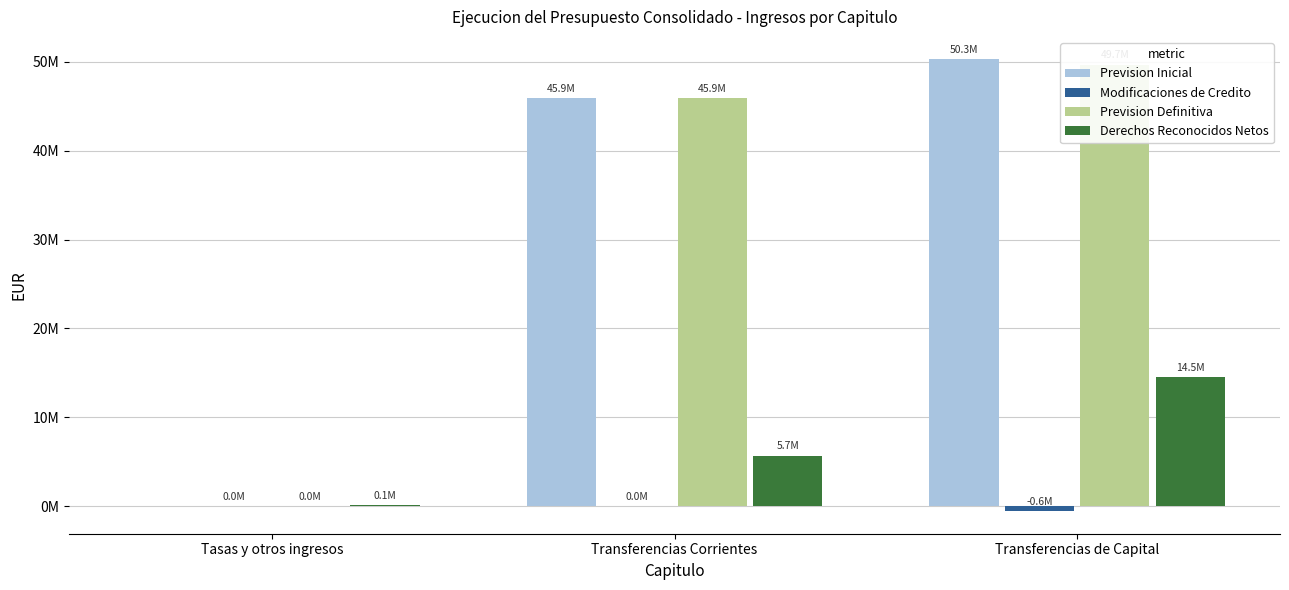

Between Tasas y otros ingresos and Transferencias Corrientes, which is larger?

Transferencias Corrientes